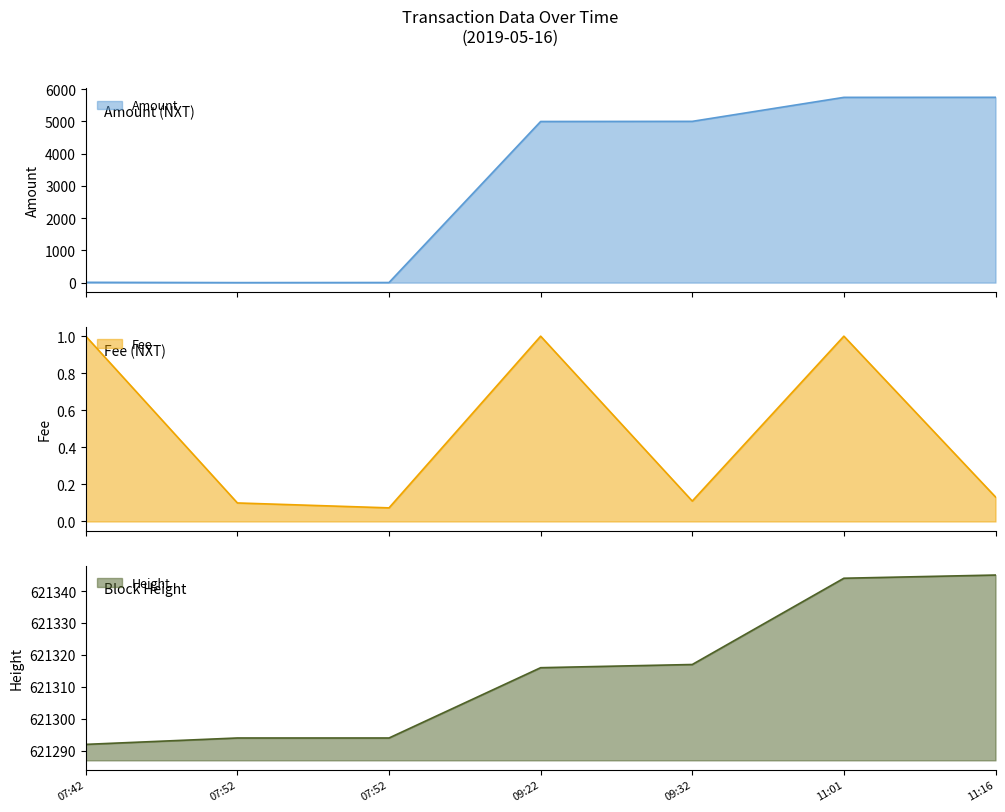

Rank the series at 07:52 from lowest to highest value.

Amount, Fee, Height